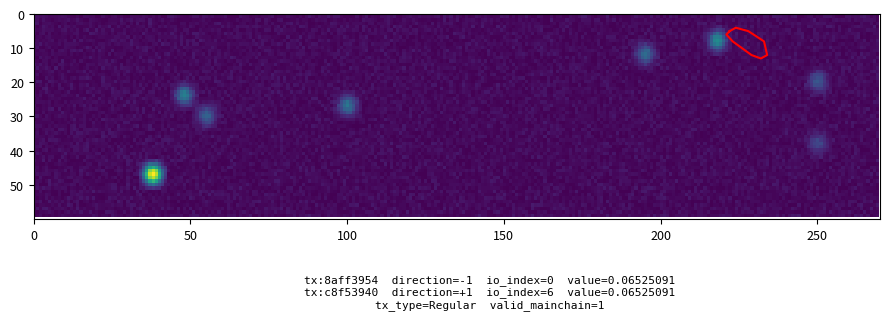

What is the difference between the c8f53940 values at direction and io_index?

5